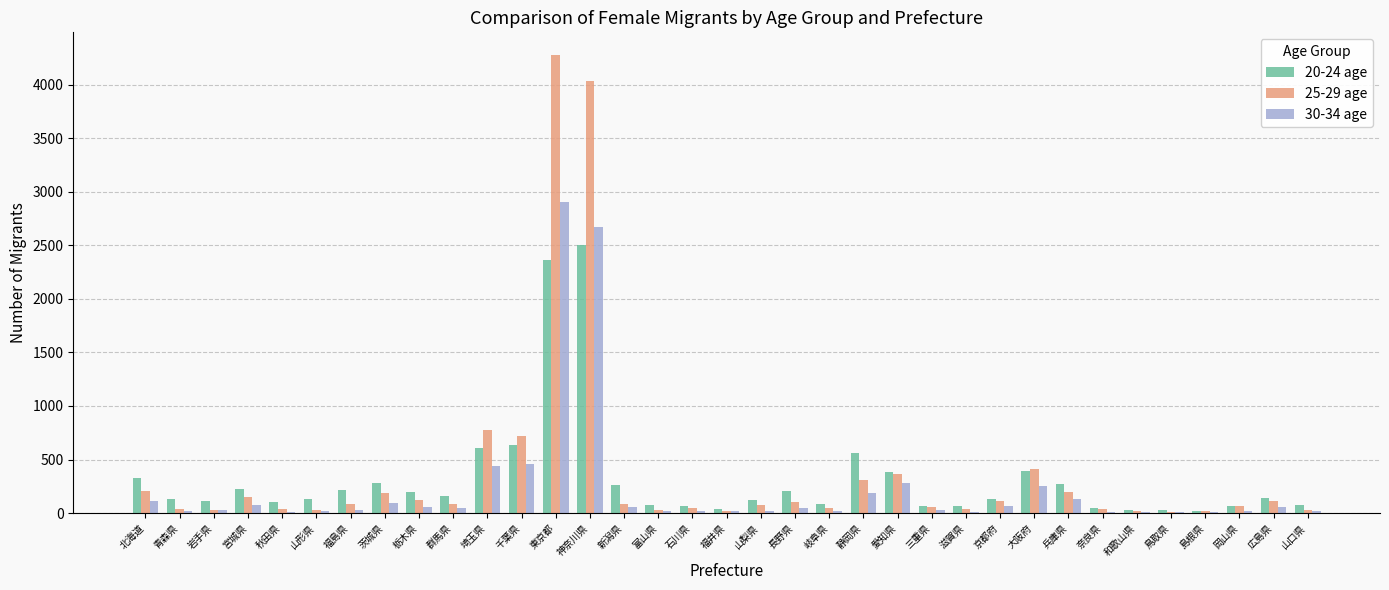

What is the greatest value displayed?

4275